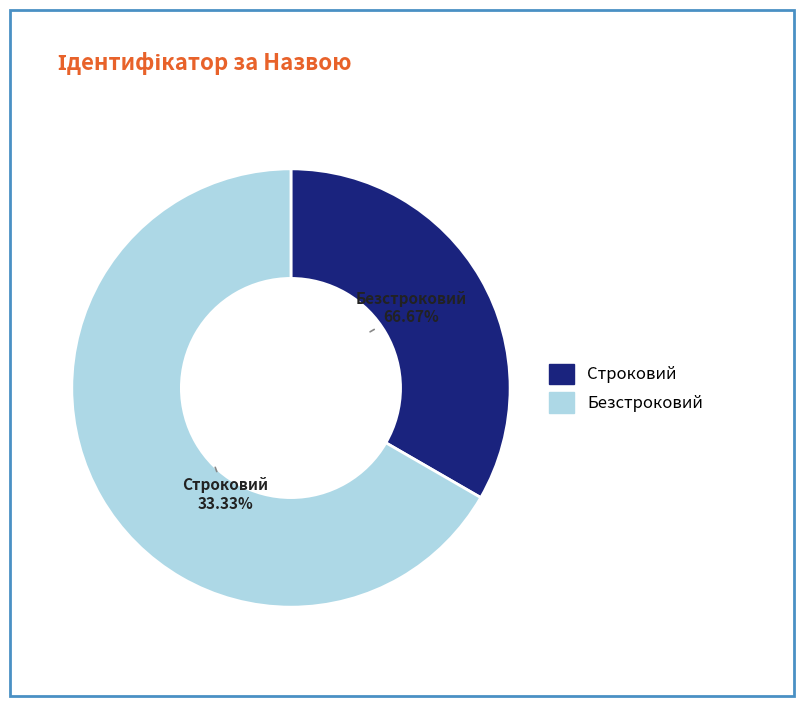

Count the number of slices in the pie.

2